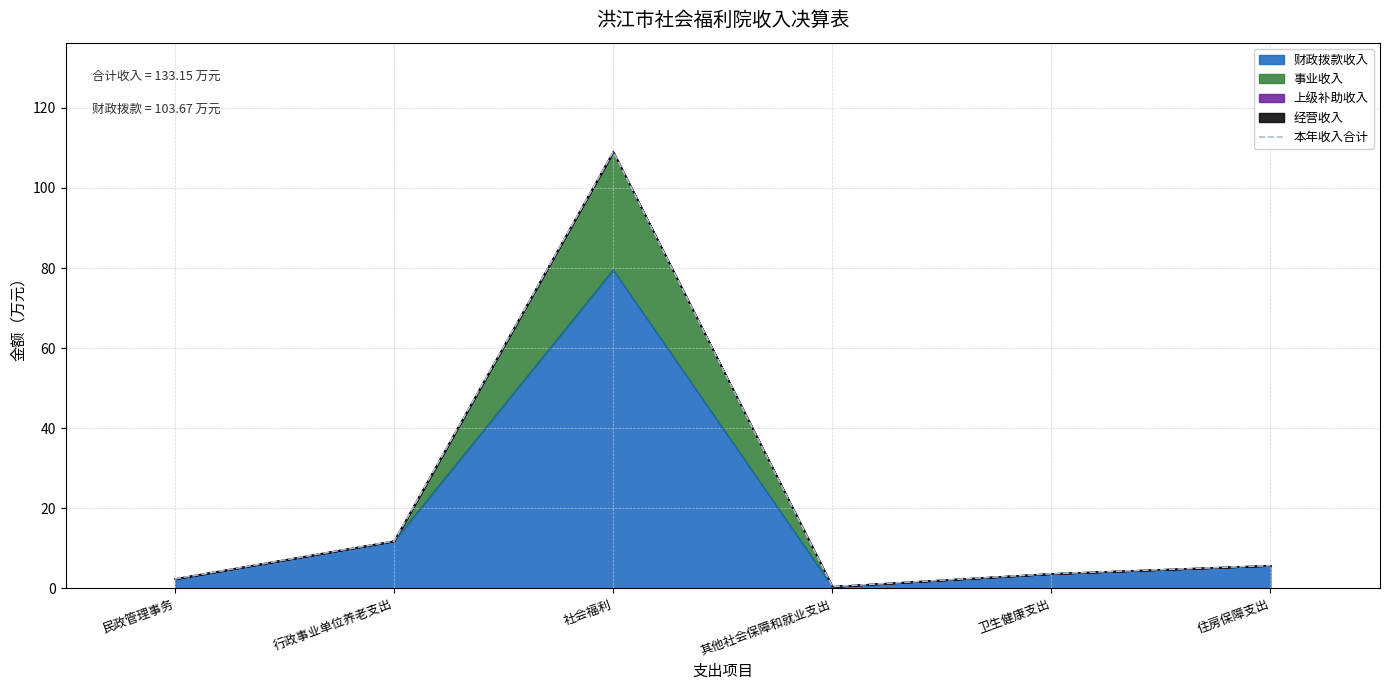

What is the sum of the values at 社会福利 and 其他社会保障和就业支出?

109.5